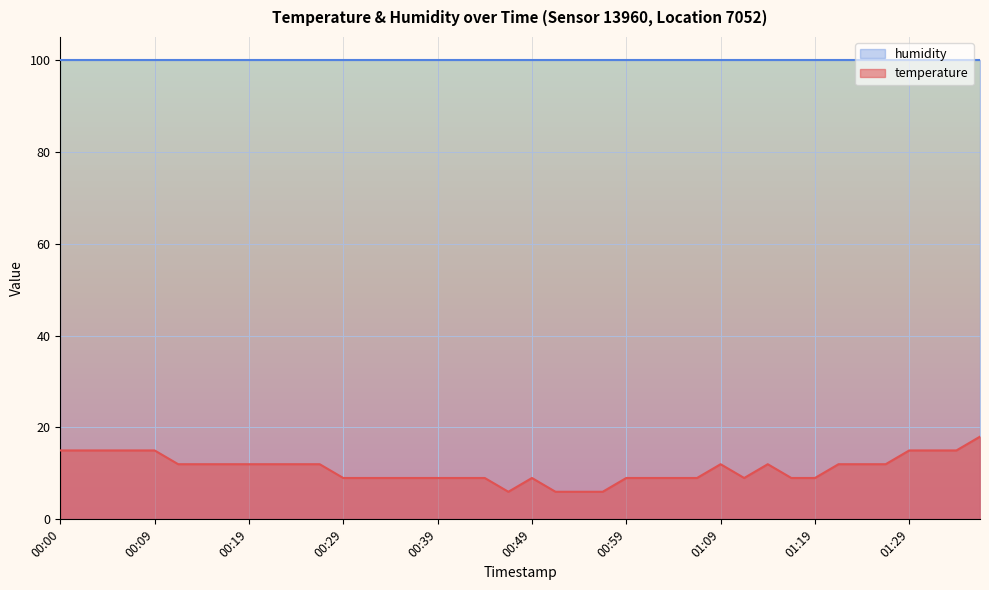

Is it true that the value at 01:06 is 12.5?

False